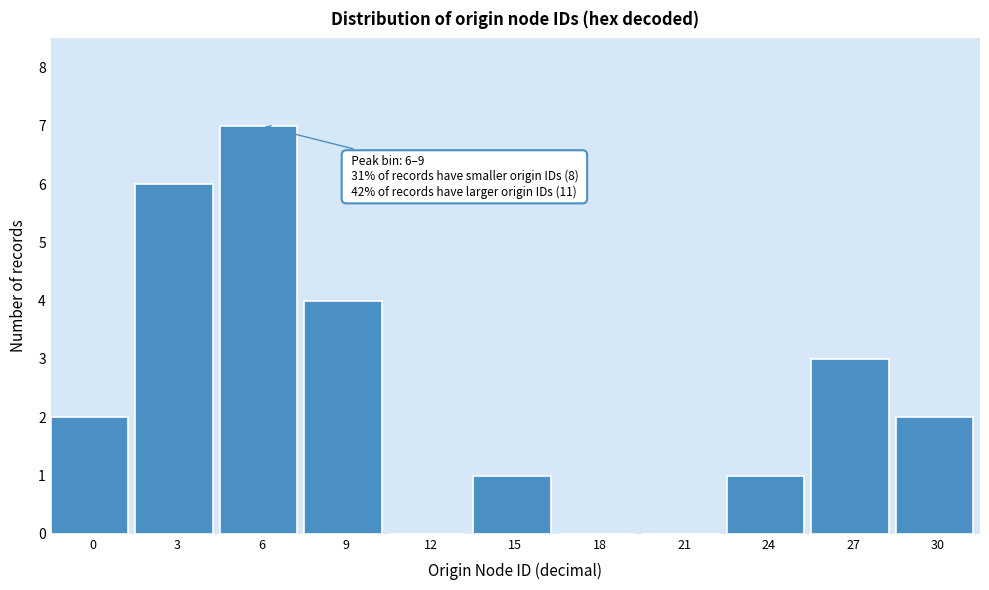

Reading right to left, transcribe all the data shown in this chart.

30=2	27=3	24=1	21=0	18=0	15=1	12=0	9=4	6=7	3=6	0=2